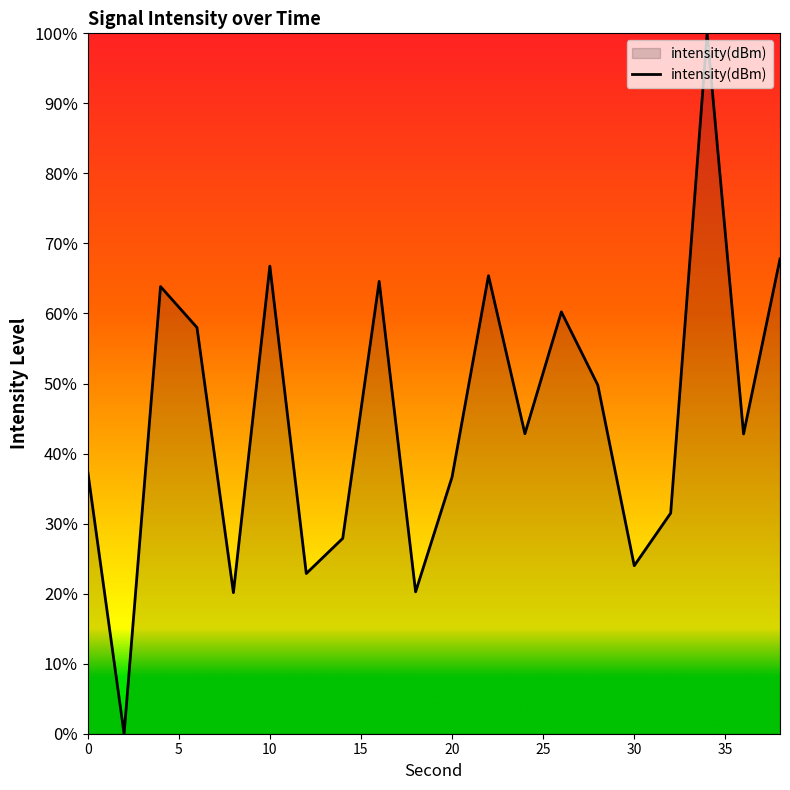

Which category has the highest value across all series?

34